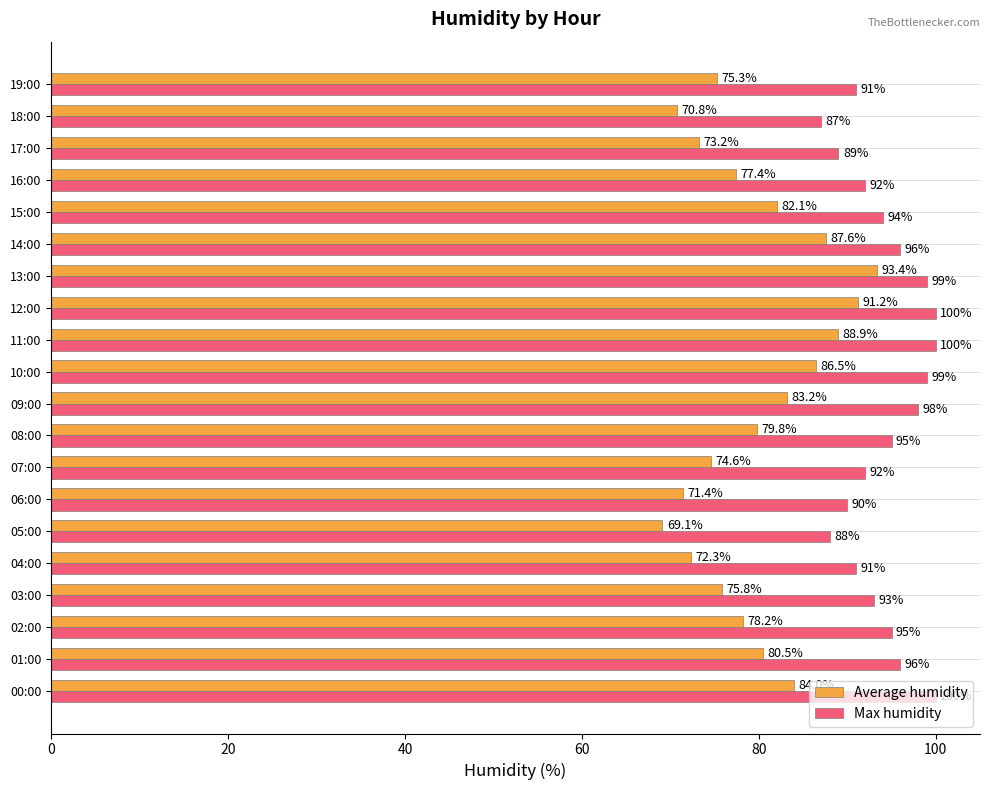

Rank the series by their average value, from lowest to highest.

Average humidity, Max humidity